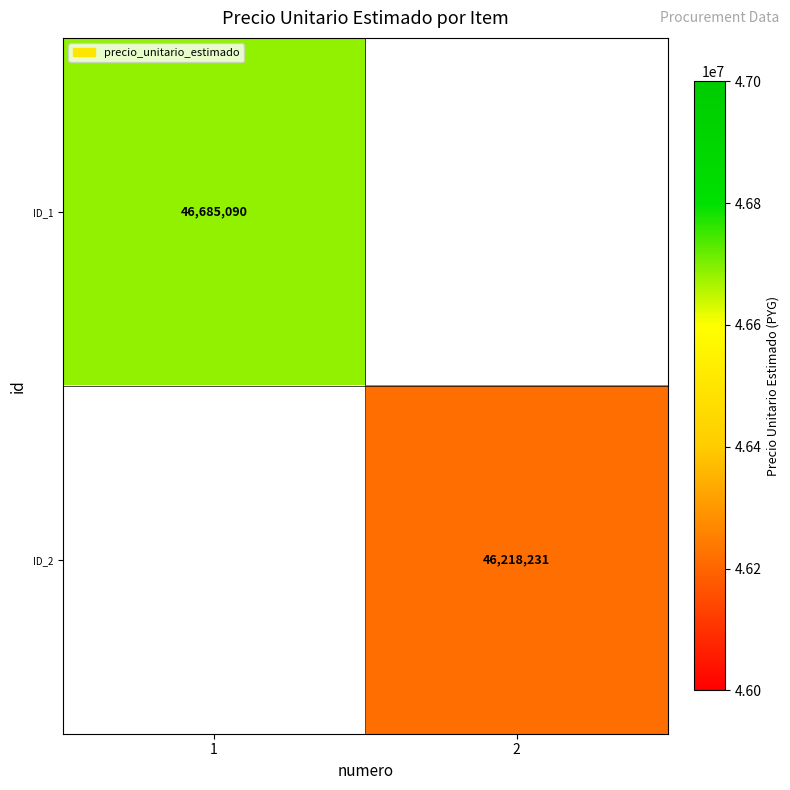

How many data points does each series have?

2